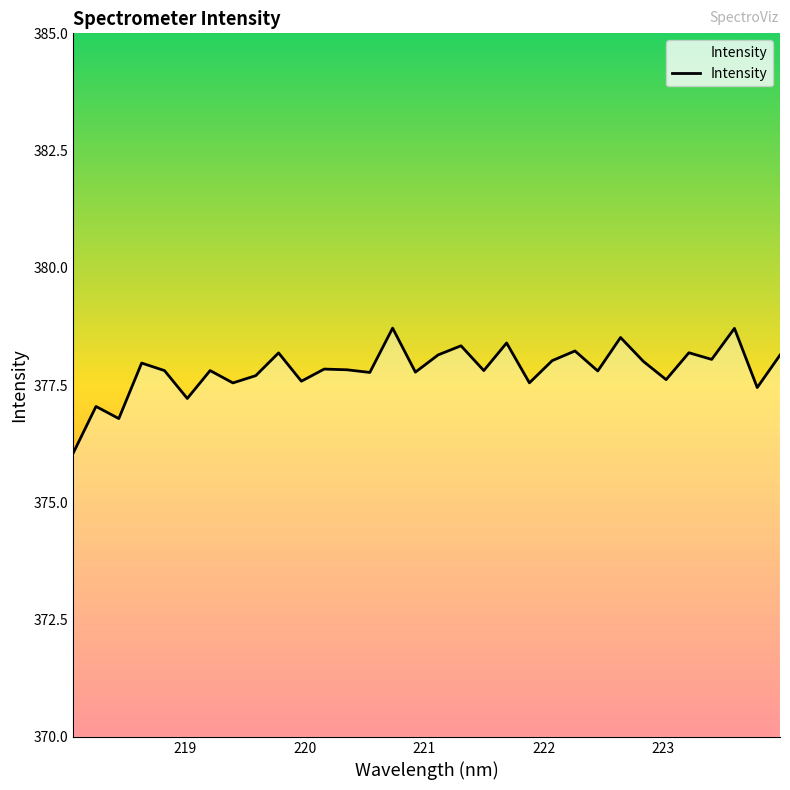

What is the difference between the maximum and minimum values?

2.7